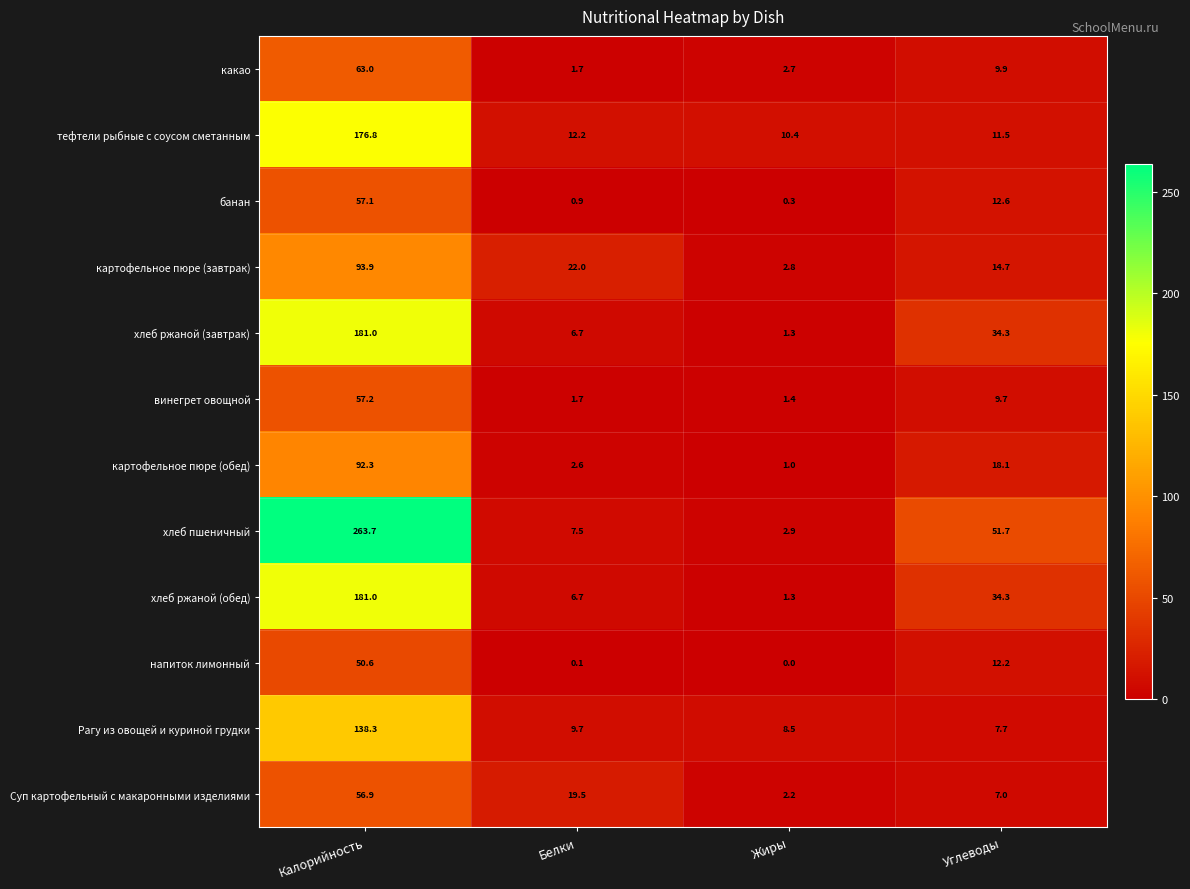

How many categories are shown in the chart?

4